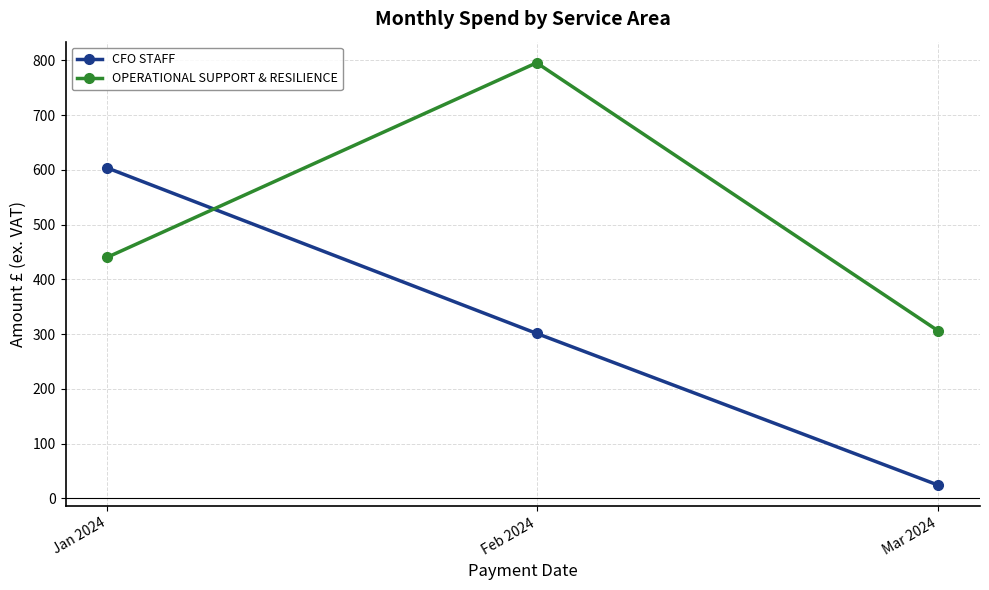

What are all the series names shown in the legend?

CFO STAFF, OPERATIONAL SUPPORT & RESILIENCE